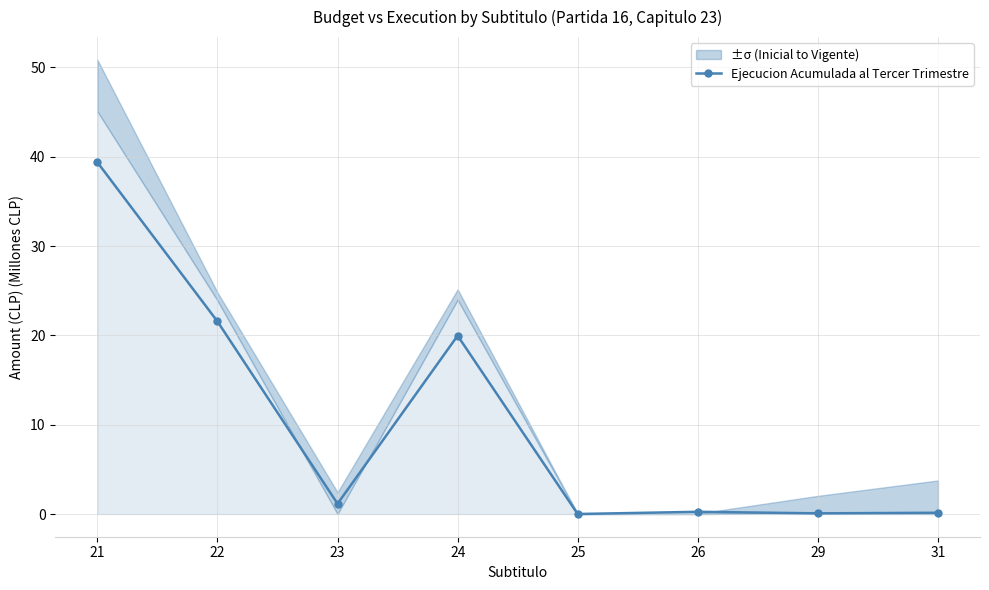

How many data points does each series have?

8